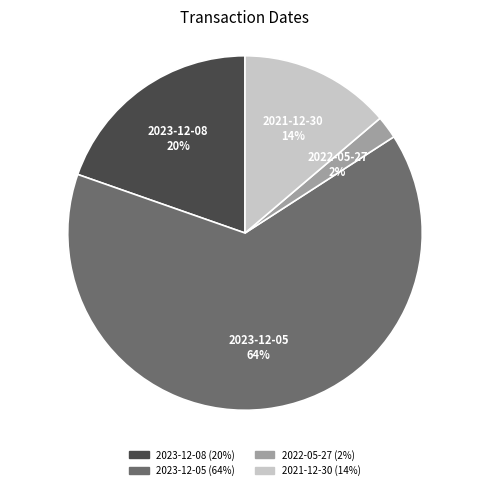

Count the number of slices in the pie.

4